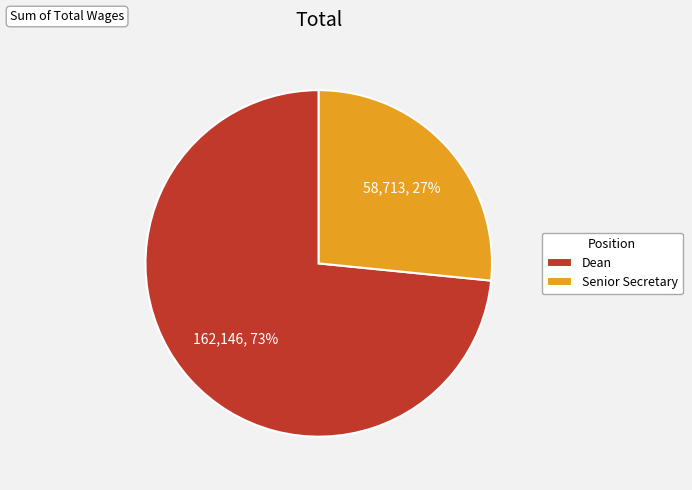

What is the ratio of the value at Senior Secretary to the value at Dean?

0.4